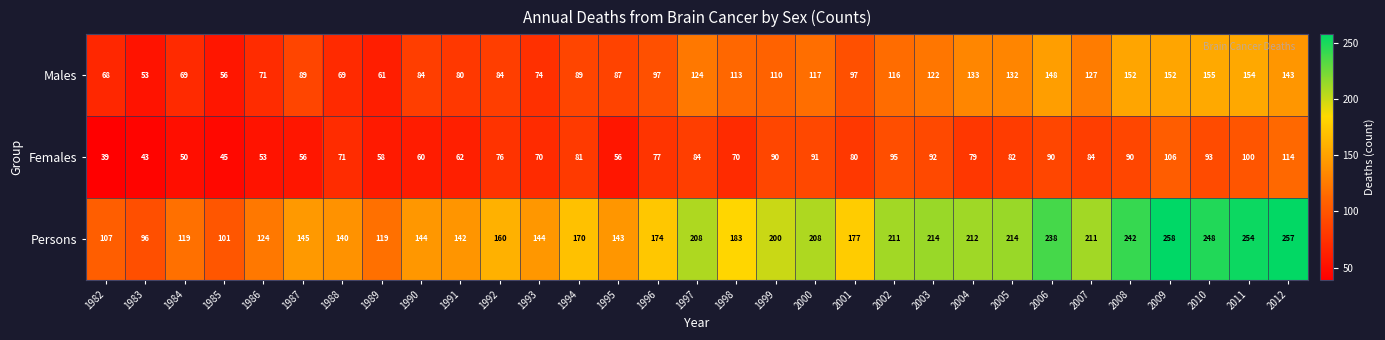

What is the difference between the Females values at 1998 and 1983?

27